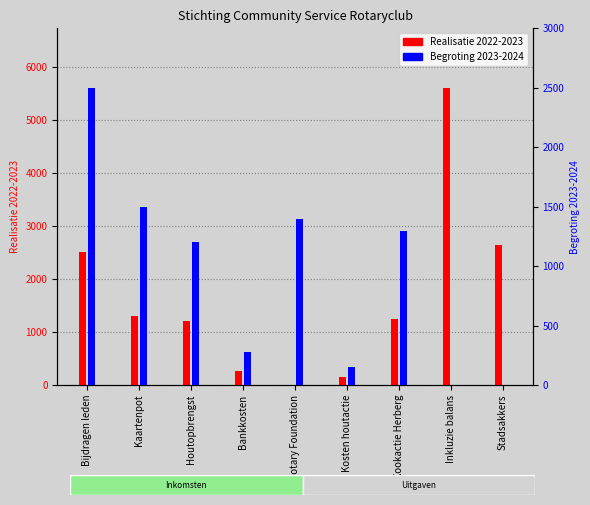

Which series has the largest total across all categories?

Realisatie 2022-2023